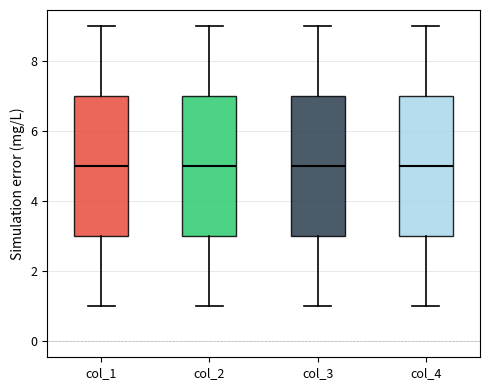

Reading left to right, transcribe this box plot: for each box, give where its median line is, the range the box spans, and where its two whiskers end, as read against the y-axis. The values are not printed on the chart, so give them approximately, as read against the axis.

col_1: median 5, box 3 to 7, whiskers 1 to 9
col_2: median 5, box 3 to 7, whiskers 1 to 9
col_3: median 5, box 3 to 7, whiskers 1 to 9
col_4: median 5, box 3 to 7, whiskers 1 to 9